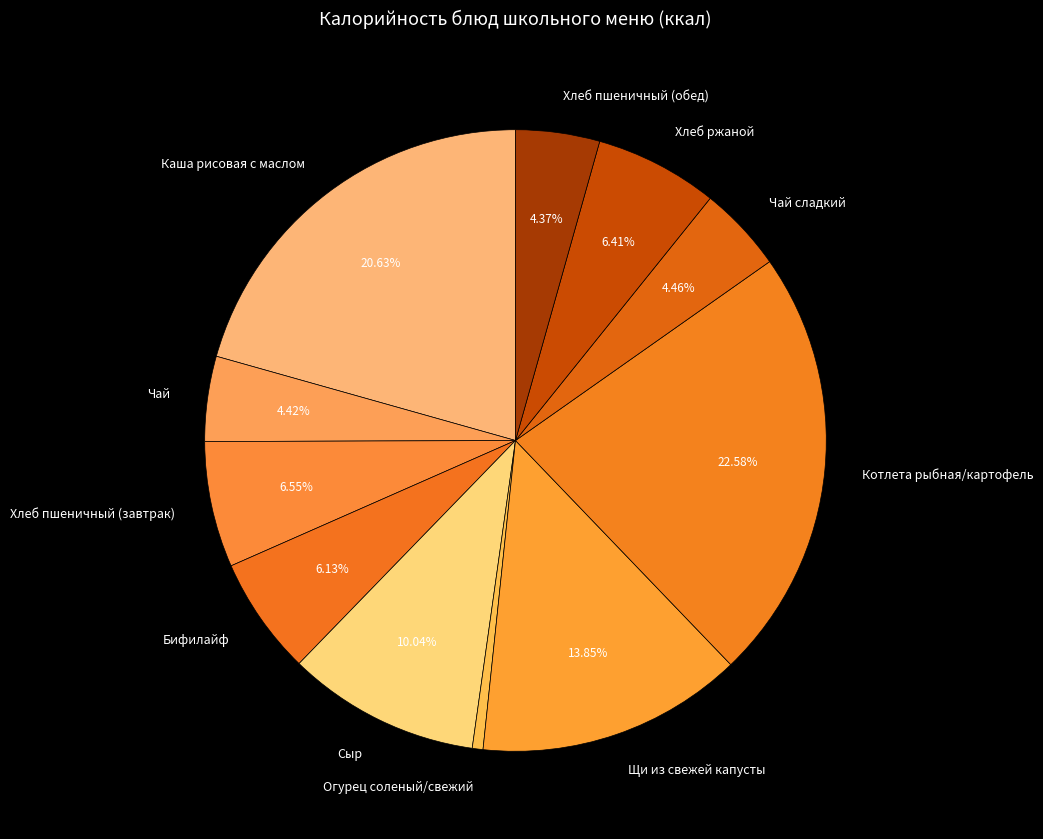

Does Чай account for over 50% of the chart?

No